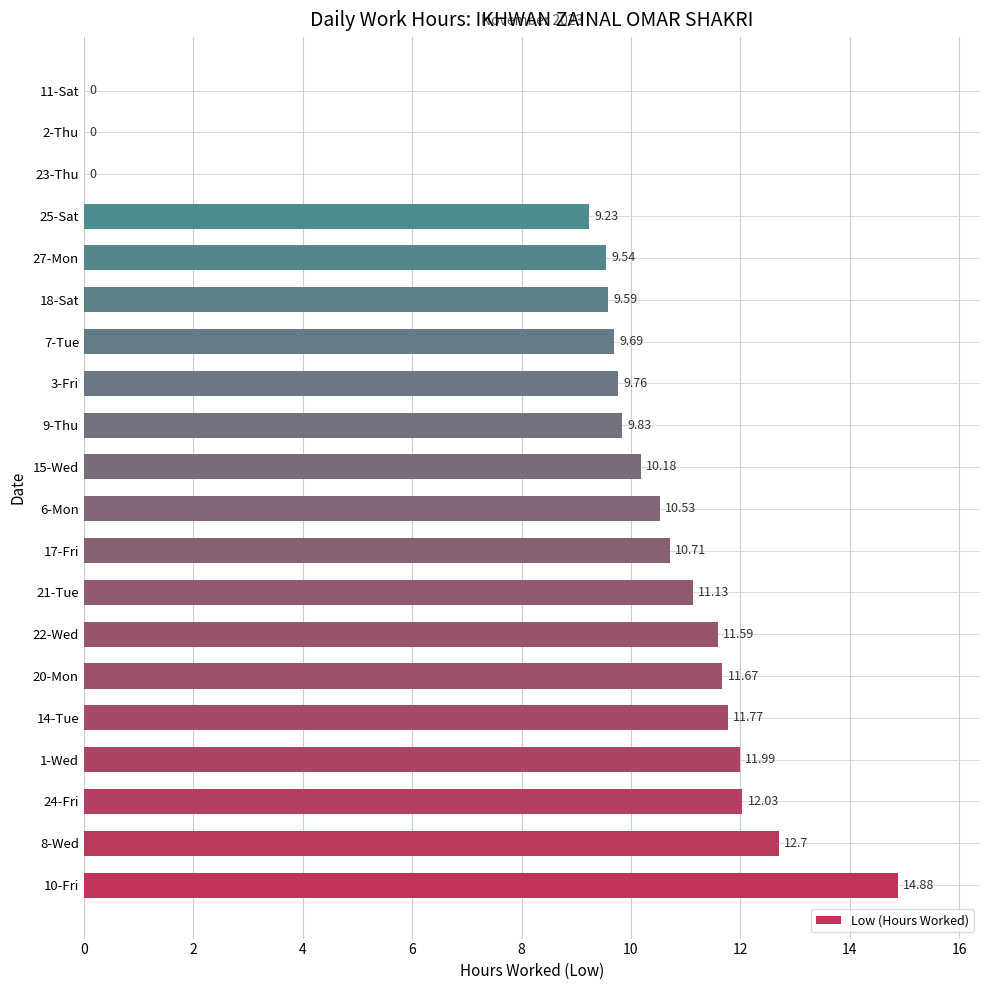

How many values are above zero?

17